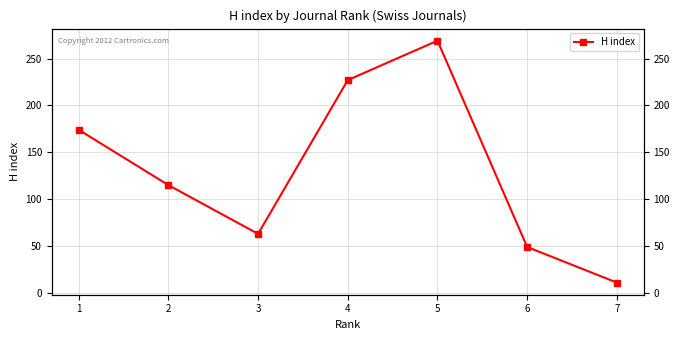

At which category does the data reach its first local peak?

5